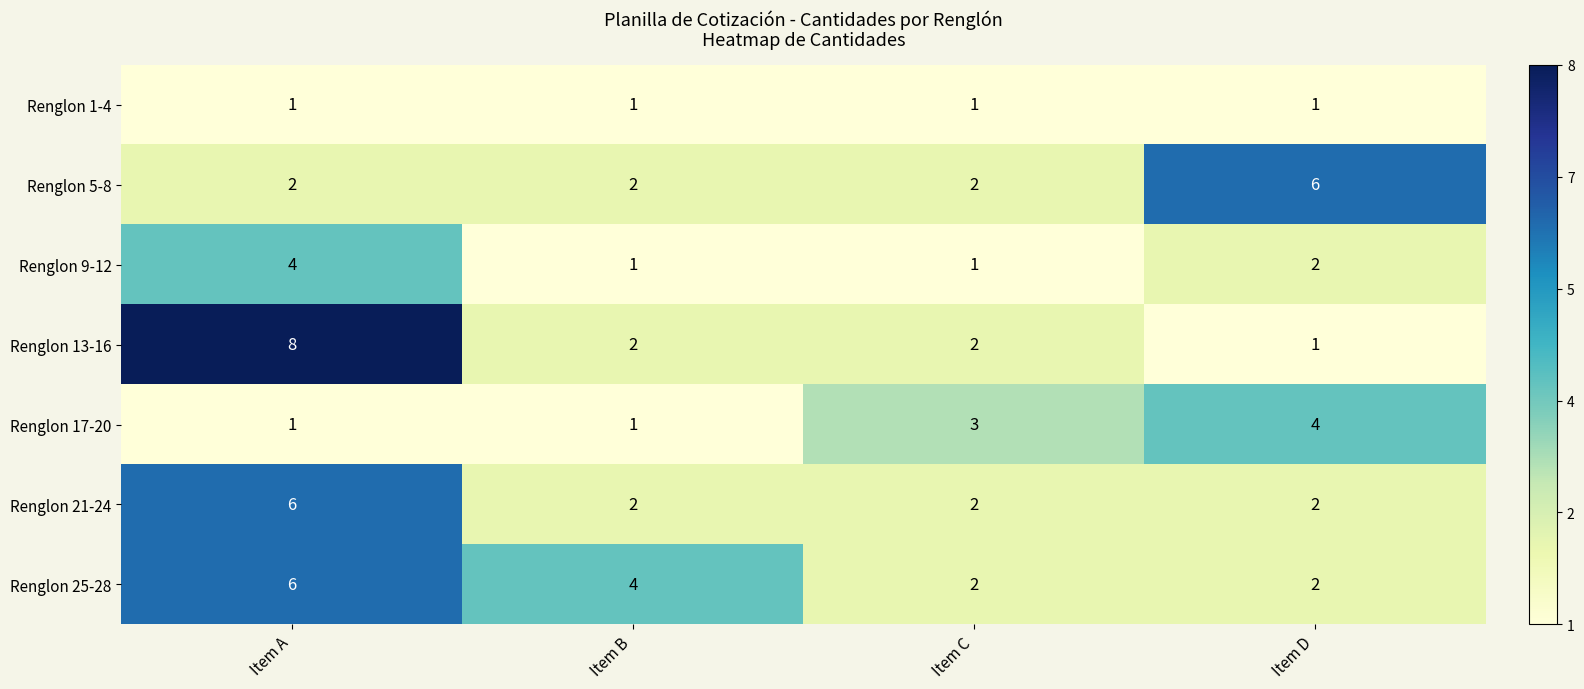

What is the difference between the maximum and minimum values in the Renglon 17-20 series?

3